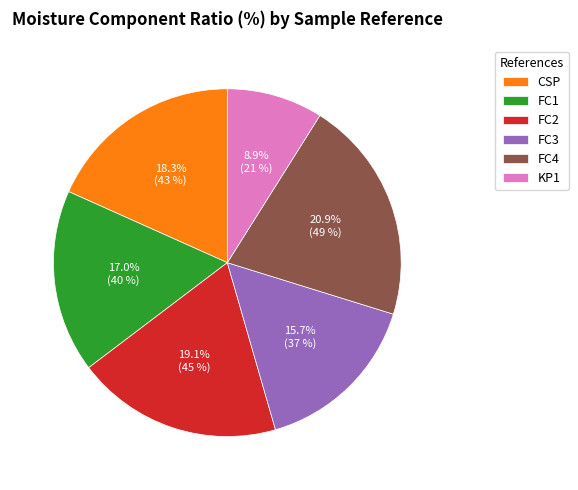

Combined, do FC3 and FC4 account for over 50%?

No